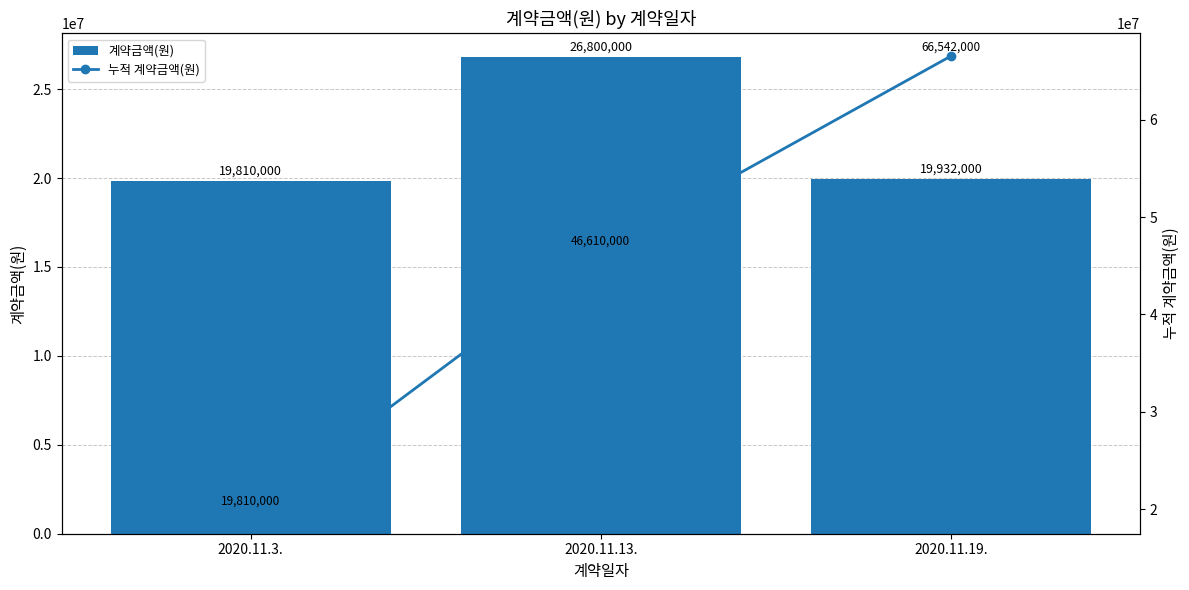

What is the label of the 3rd bar from the right?

2020.11.3.